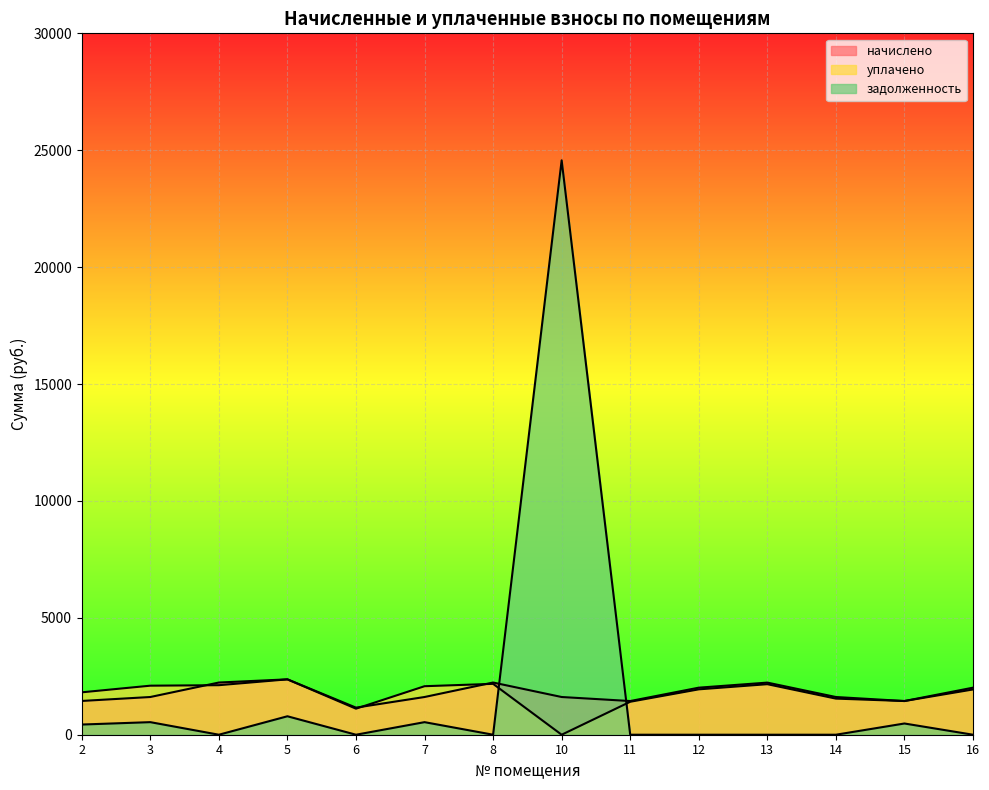

At which category is the sum across all series the highest?

10